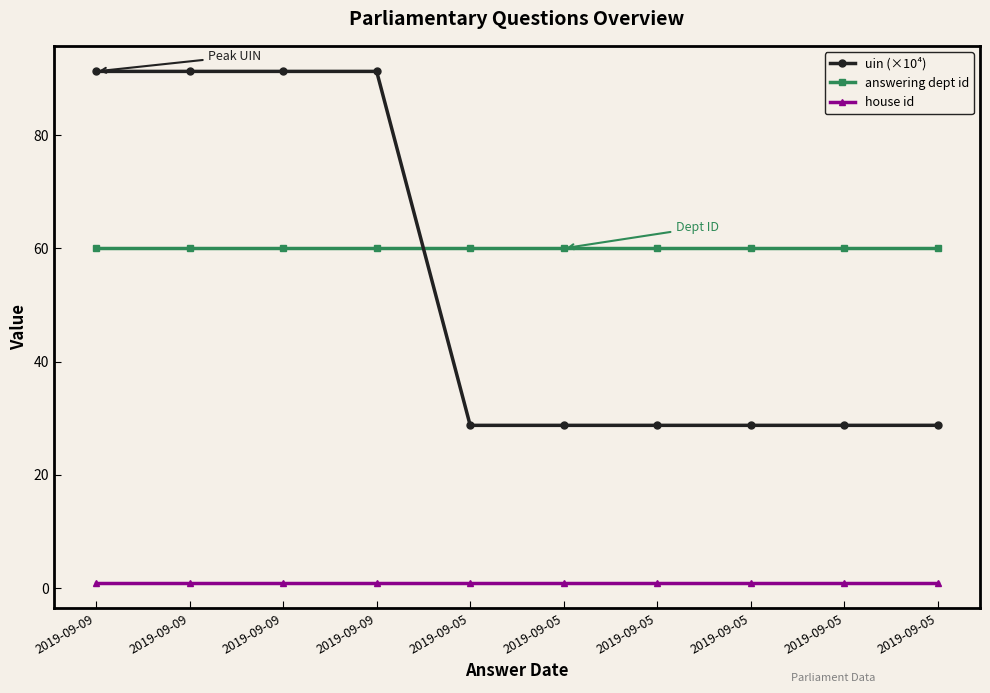

Count the number of data series in this chart.

3